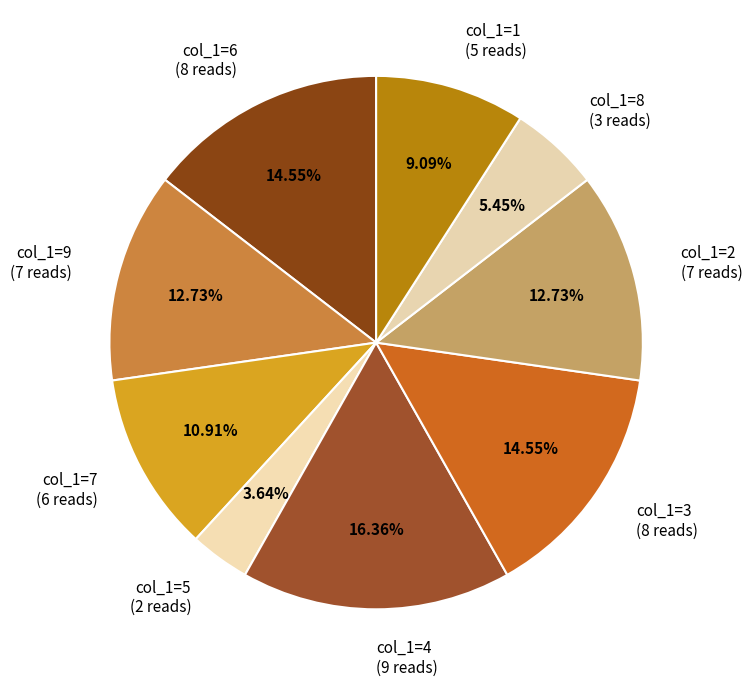

Is the sum of col_1=8 (3 reads) and col_1=1 (5 reads) greater than half?

No